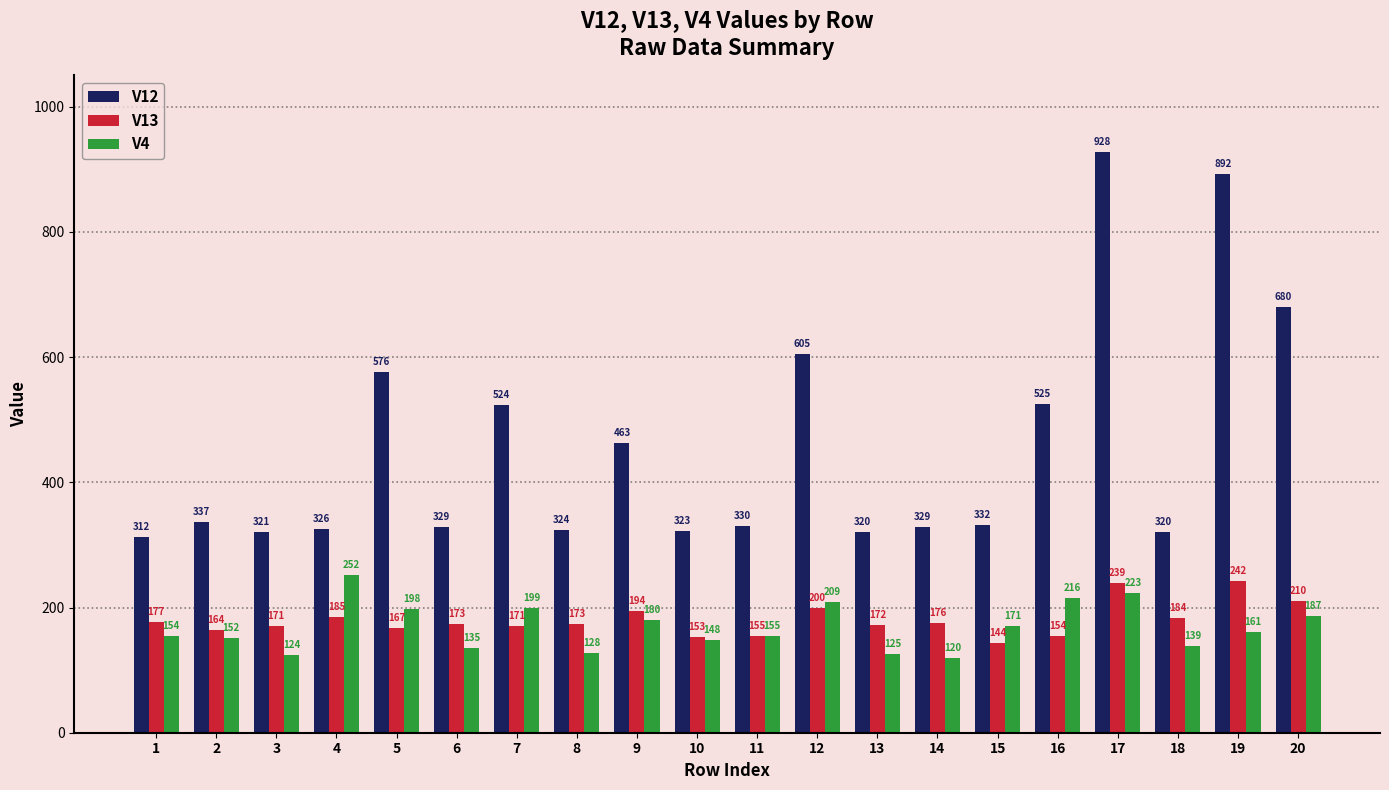

True or false: V4 has a value of 128 at 8.

True